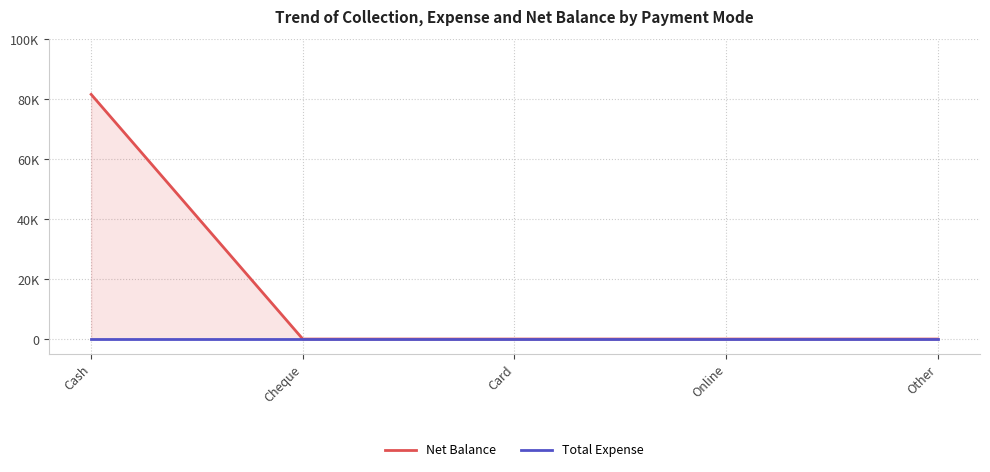

Where is Total Expense nearest to the value 0?

Cash